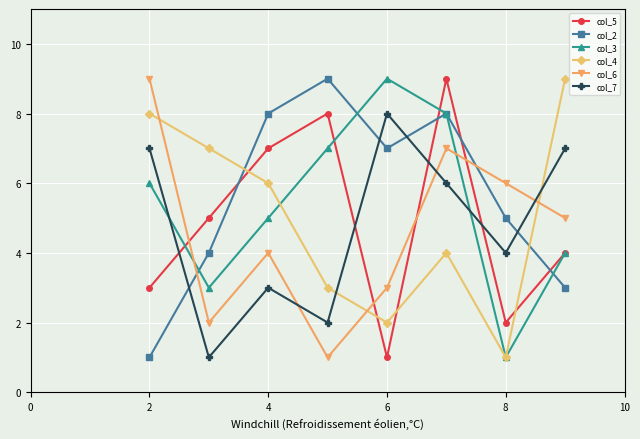

What is the greatest value displayed?

9